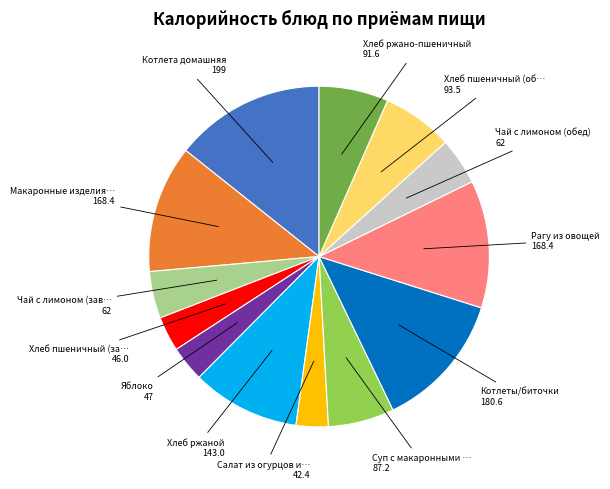

Count the number of slices in the pie.

13